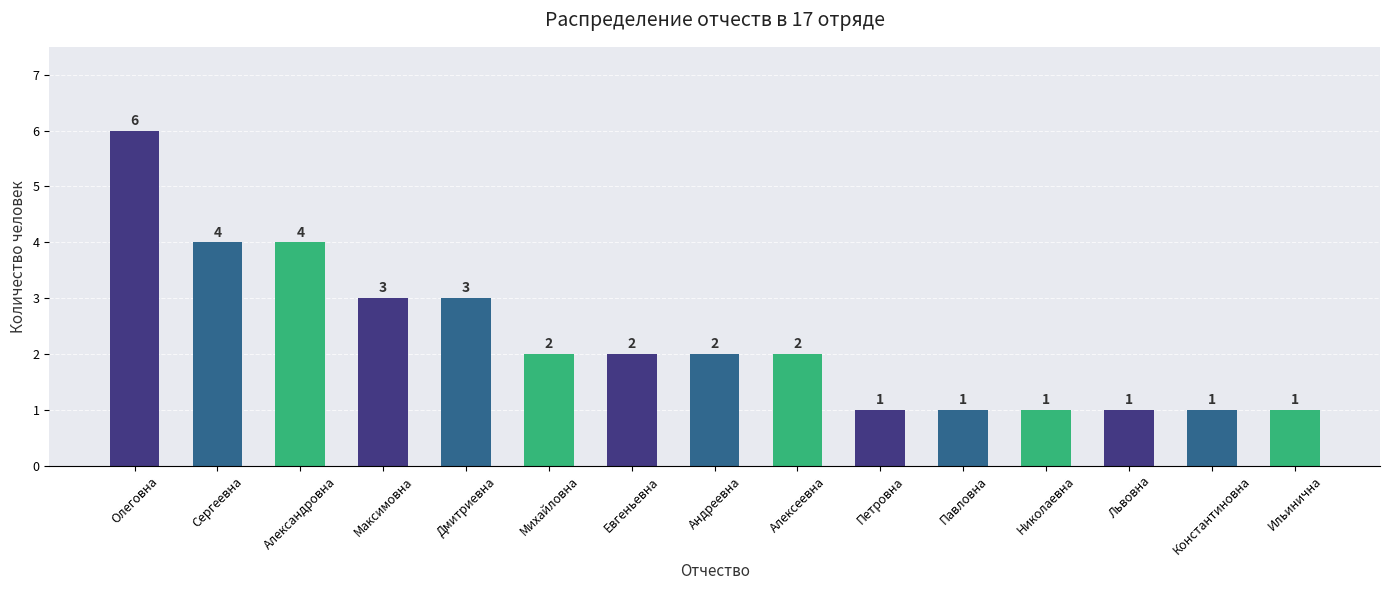

Between Ильинична and Олеговна, which is larger?

Олеговна